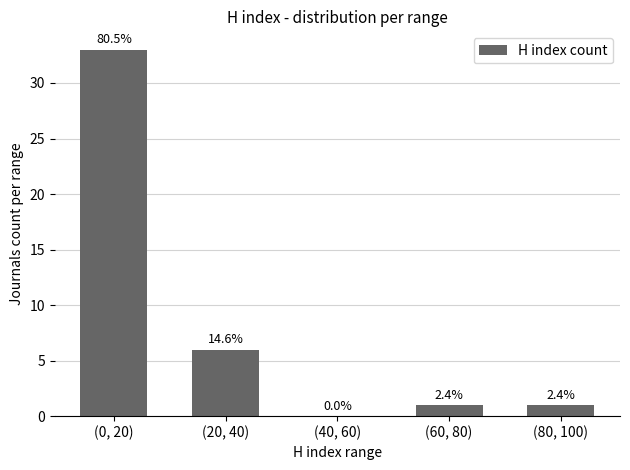

List the labels in order of value, smallest first.

(40, 60), (60, 80), (80, 100), (20, 40), (0, 20)